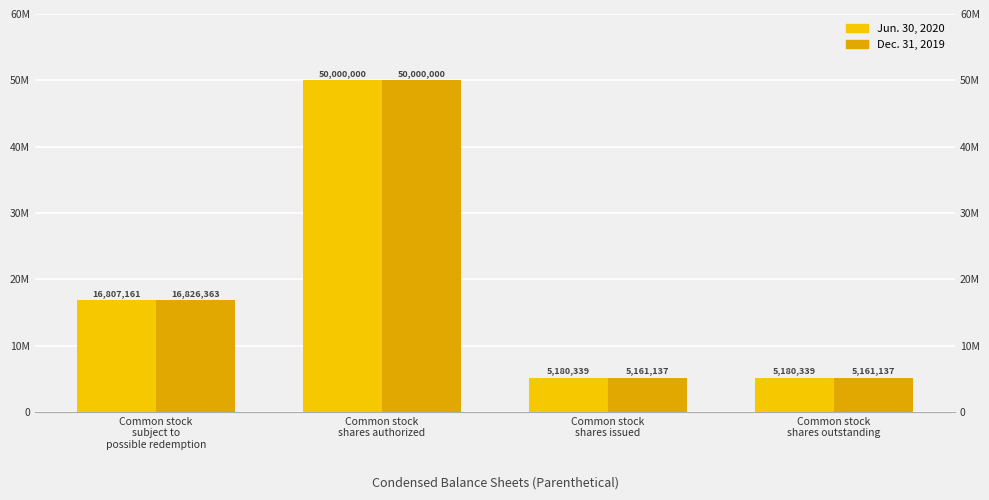

The value of Jun. 30, 2020 at Common stock
shares authorized is 69114722. True or false?

False